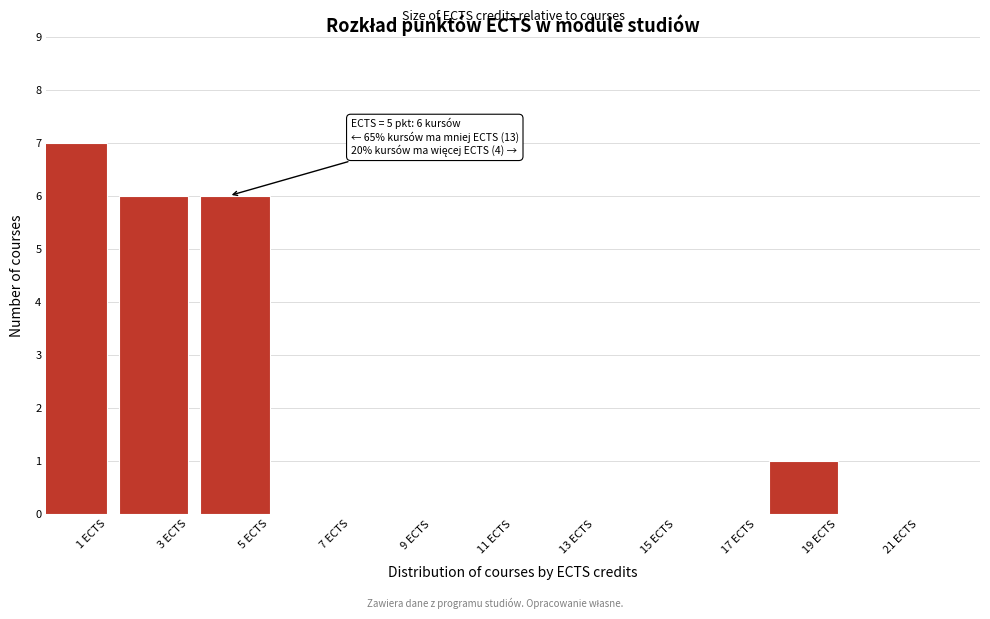

Reading left to right, transcribe all the data shown in this chart.

1 ECTS=7	3 ECTS=6	5 ECTS=6	7 ECTS=0	9 ECTS=0	11 ECTS=0	13 ECTS=0	15 ECTS=0	17 ECTS=0	19 ECTS=1	21 ECTS=0